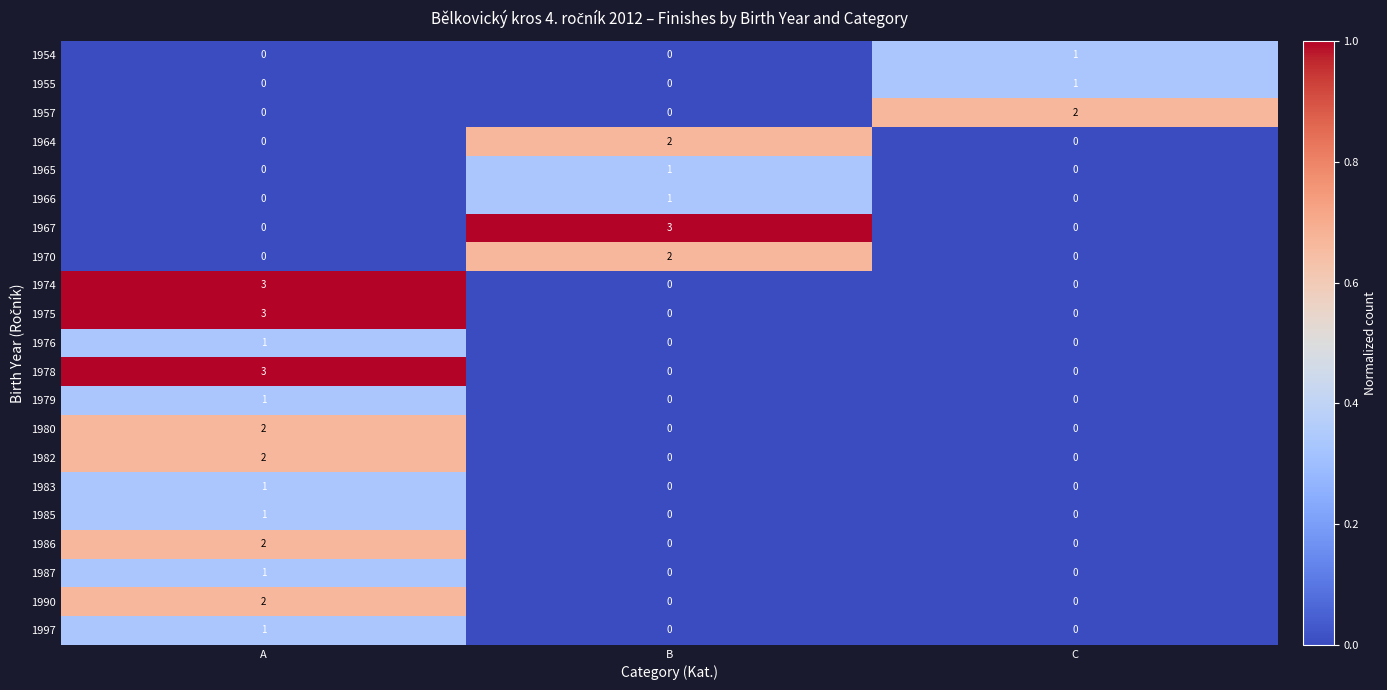

What is the difference between the highest and lowest values at B?

3